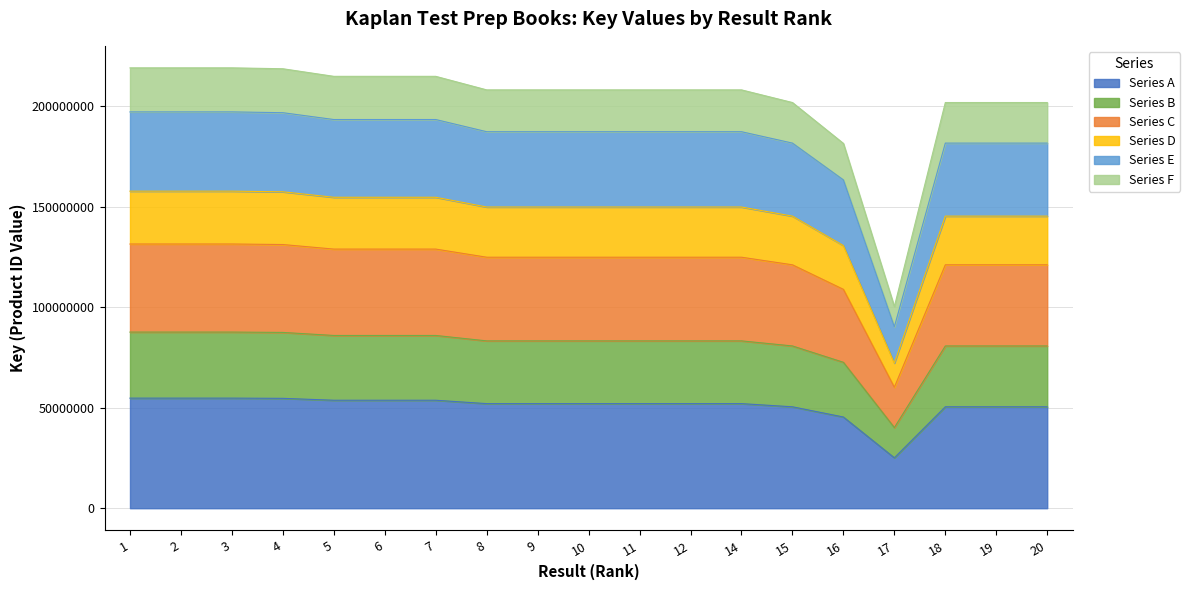

Rank the categories by value from lowest to highest.

17, 16, 18, 15, 20, 19, 10, 9, 8, 11, 12, 14, 6, 7, 5, 4, 2, 3, 1